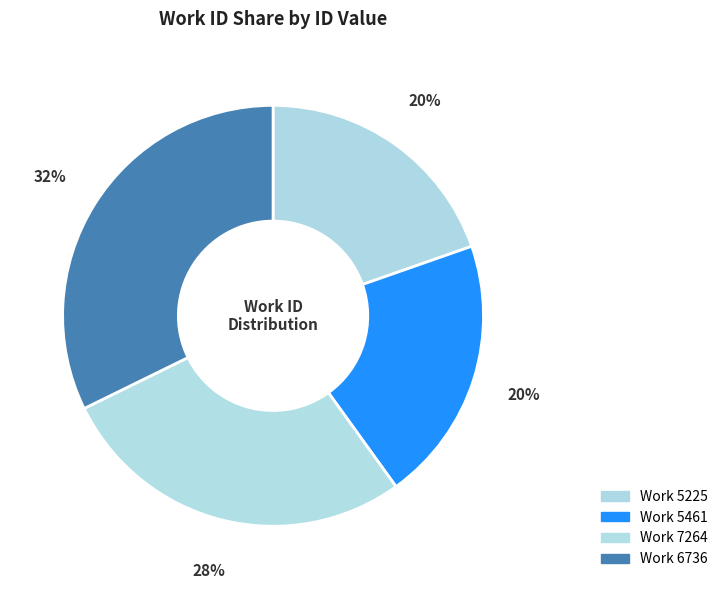

Which slice is the smallest?

5225